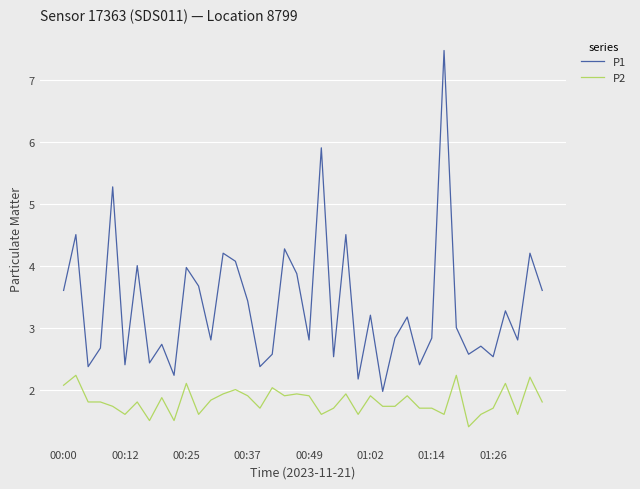

What is the sum of all P1 values?

133.9